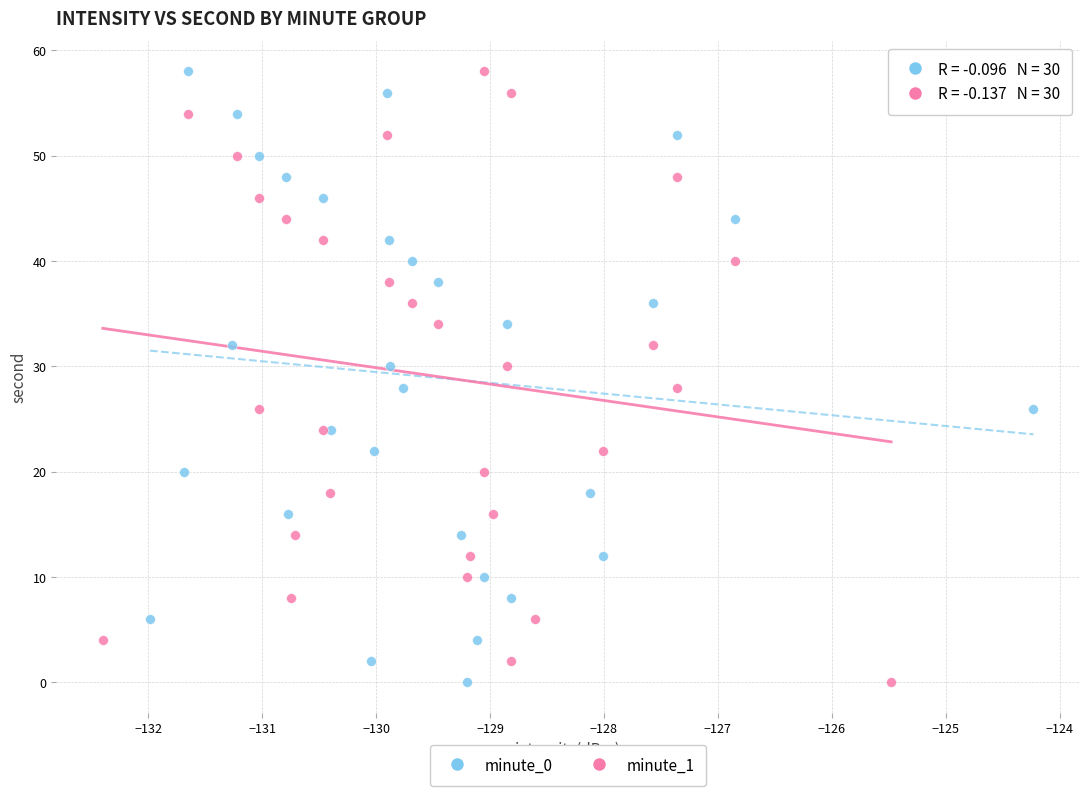

What are all the series names shown in the legend?

minute_0, minute_1